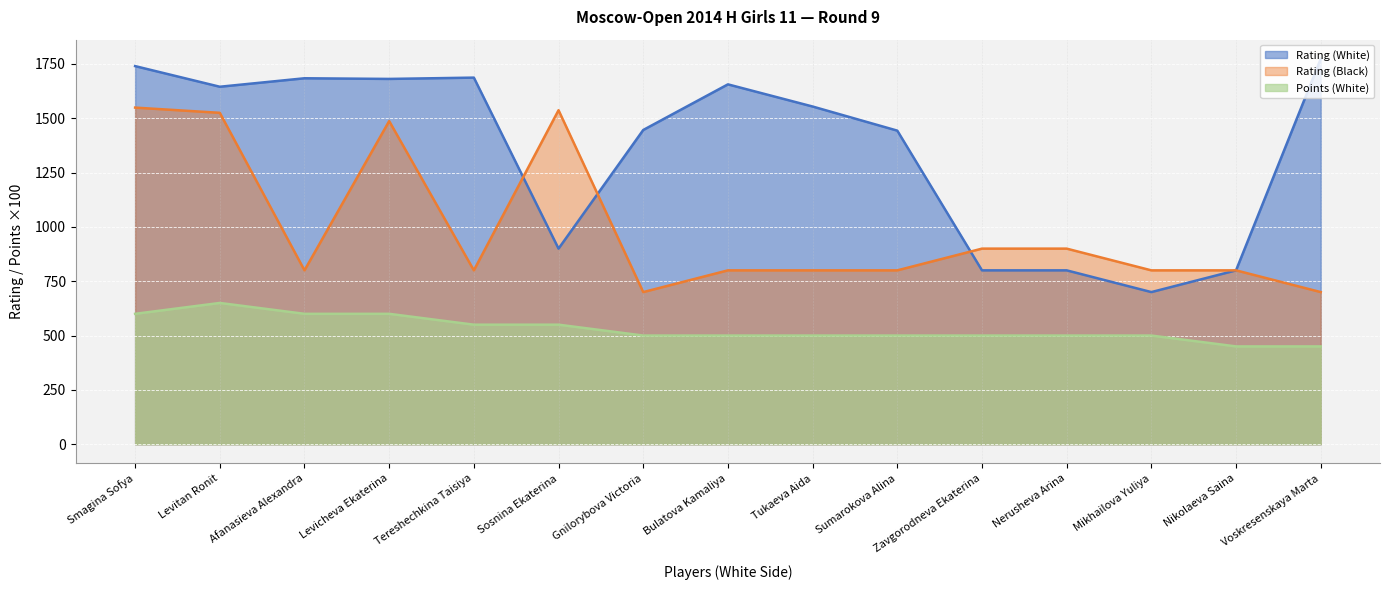

What is the difference between the highest and lowest values at Nerusheva Arina?

400